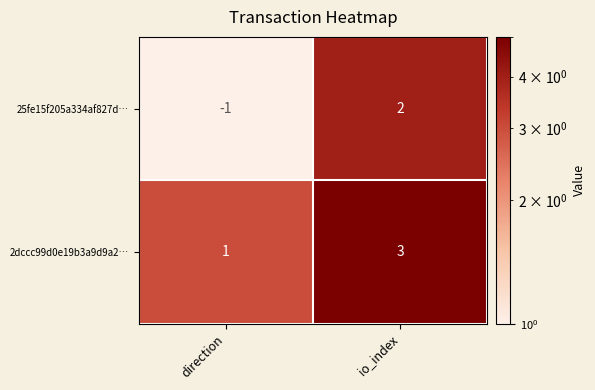

What is the difference between the maximum and minimum values in the 25fe15f205a334af827d… series?

3